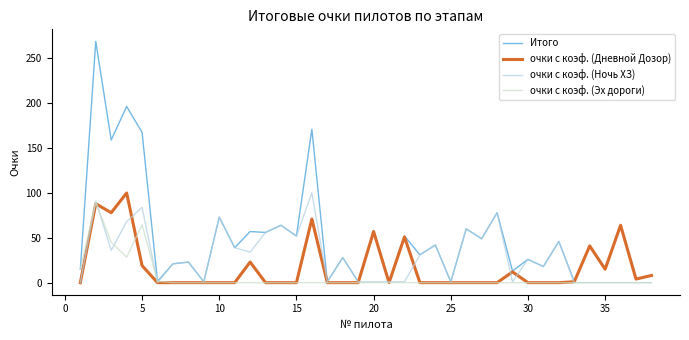

Does the chart have visible grid lines?

No